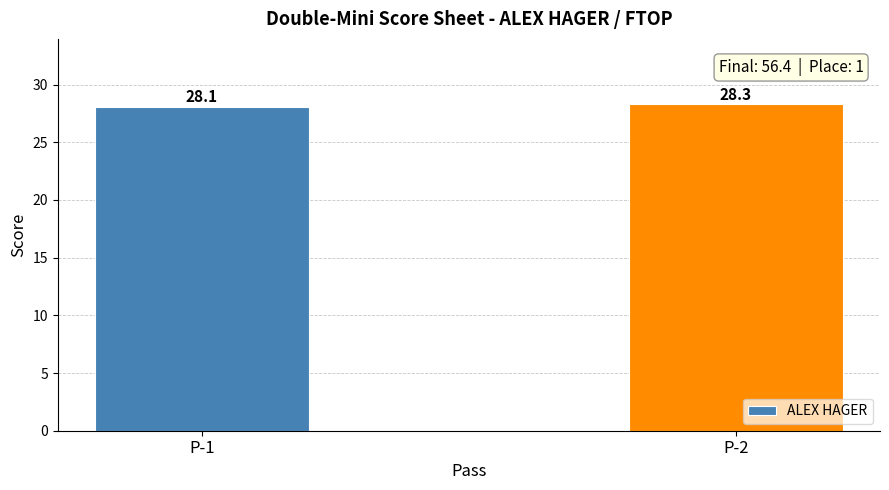

What is the difference between the values at P-2 and P-1?

0.2